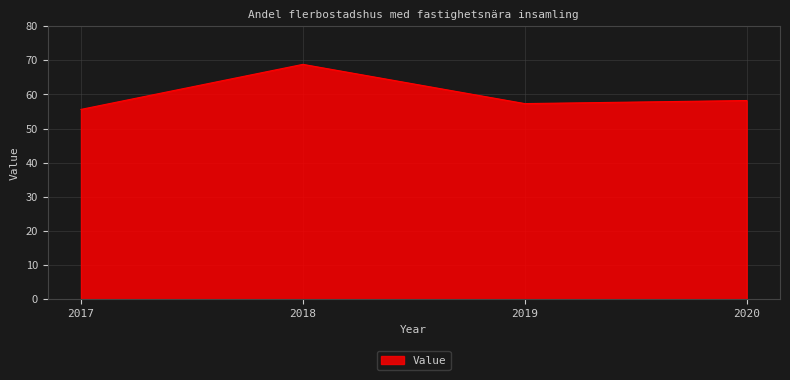

Is it true that the value at 2019 is 80.7?

False